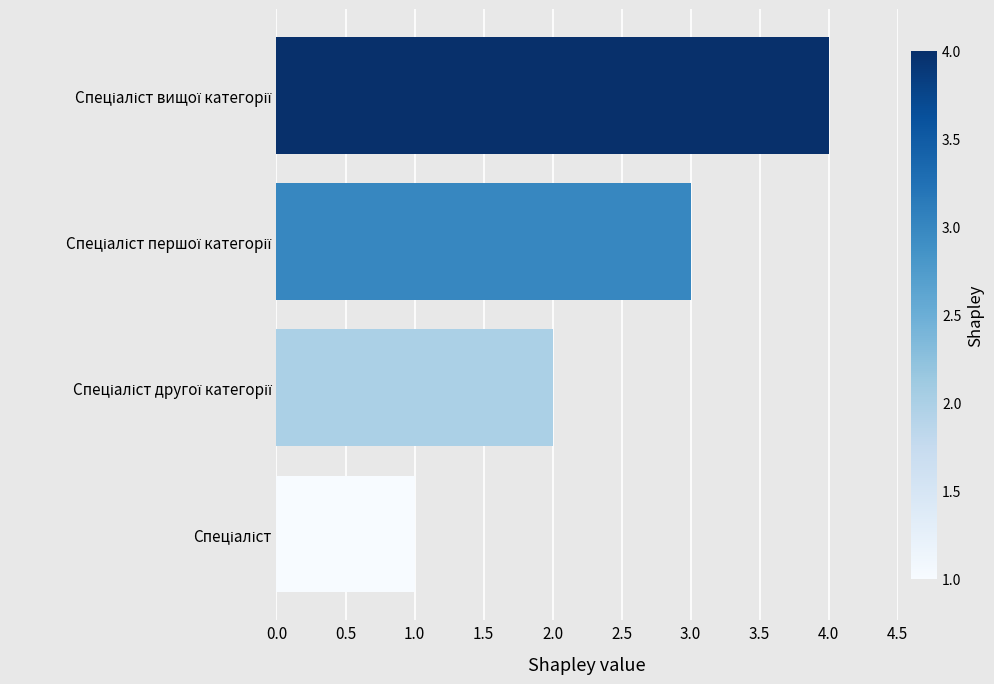

Does the chart contain any negative values?

No